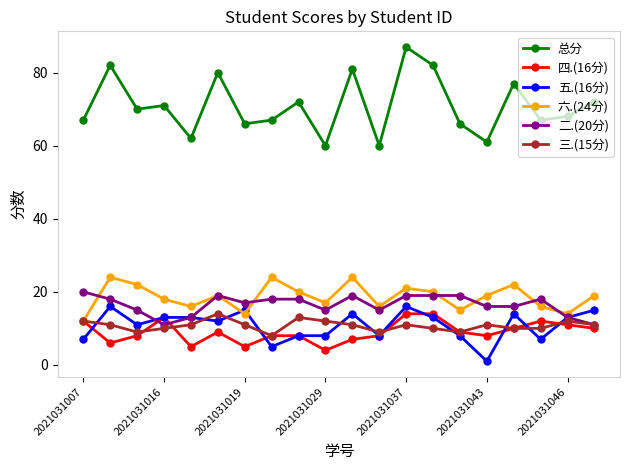

What is the difference between the second highest and minimum values in the 二.(20分) series?

8